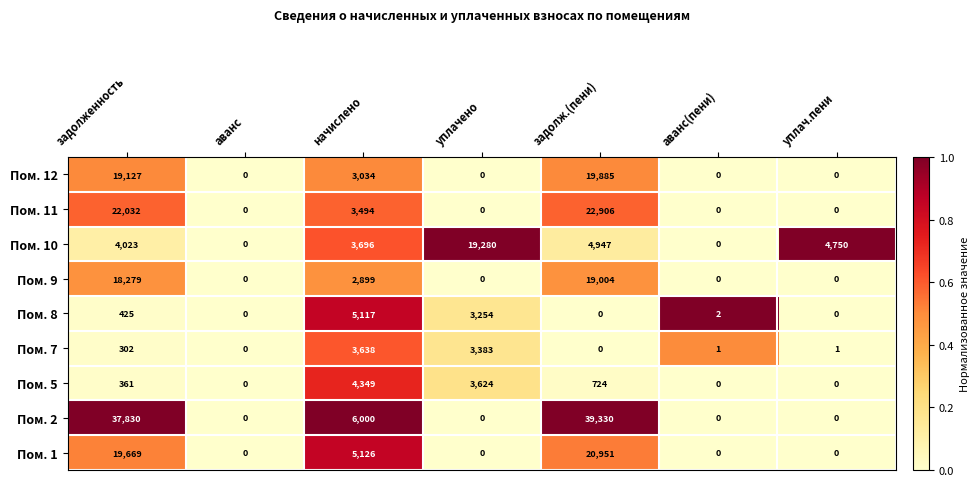

Which series has the largest total across all categories?

Пом. 2